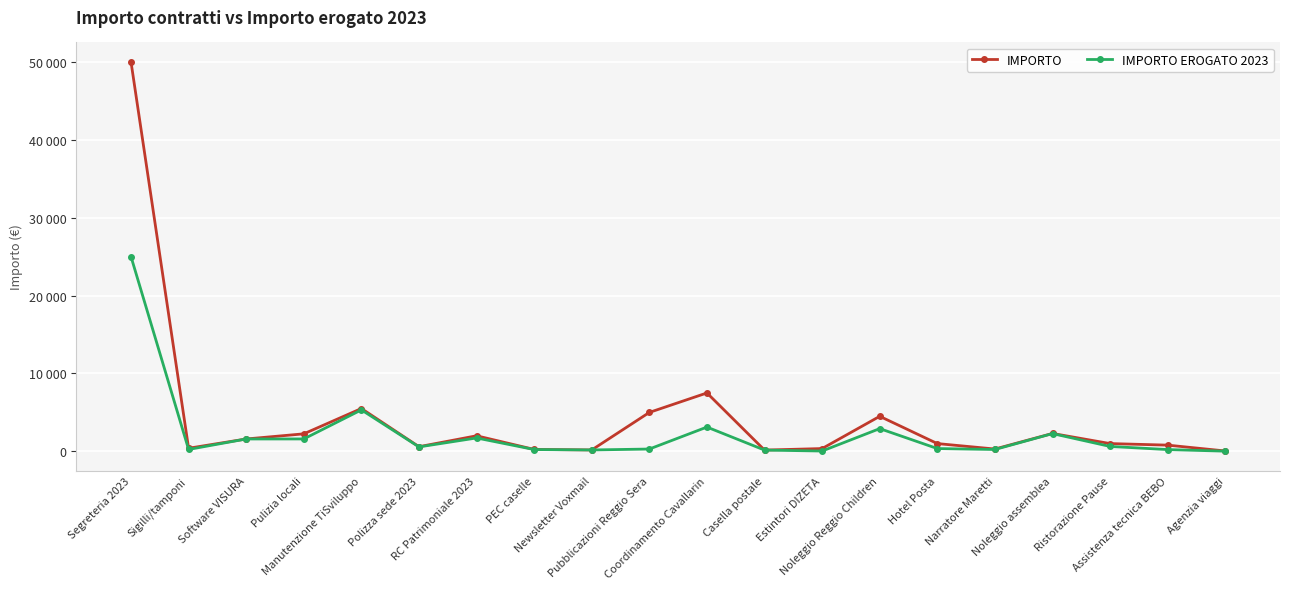

Does the chart have visible grid lines?

Yes